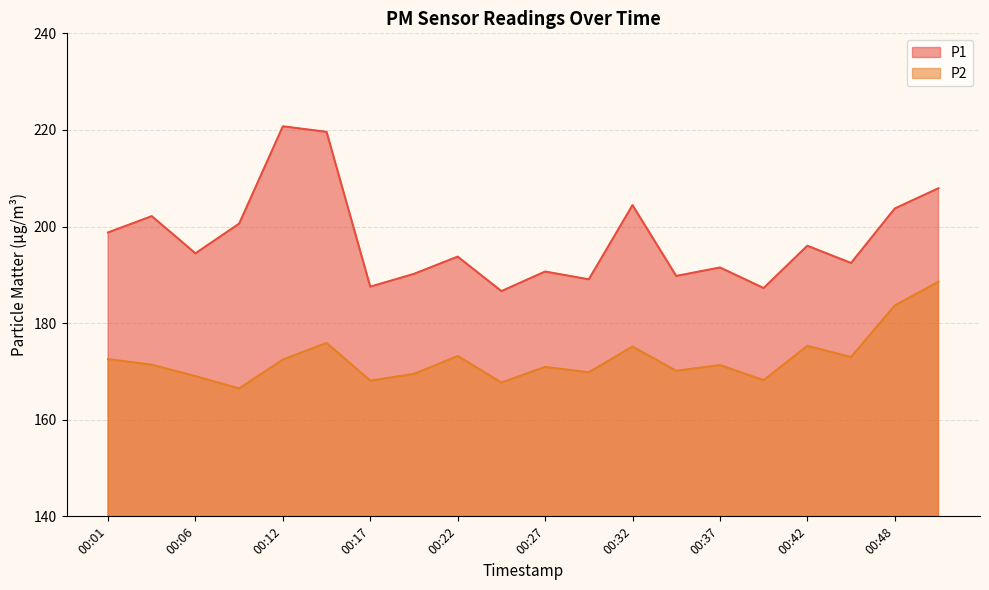

How many interior local valleys does the P2 series have?

7